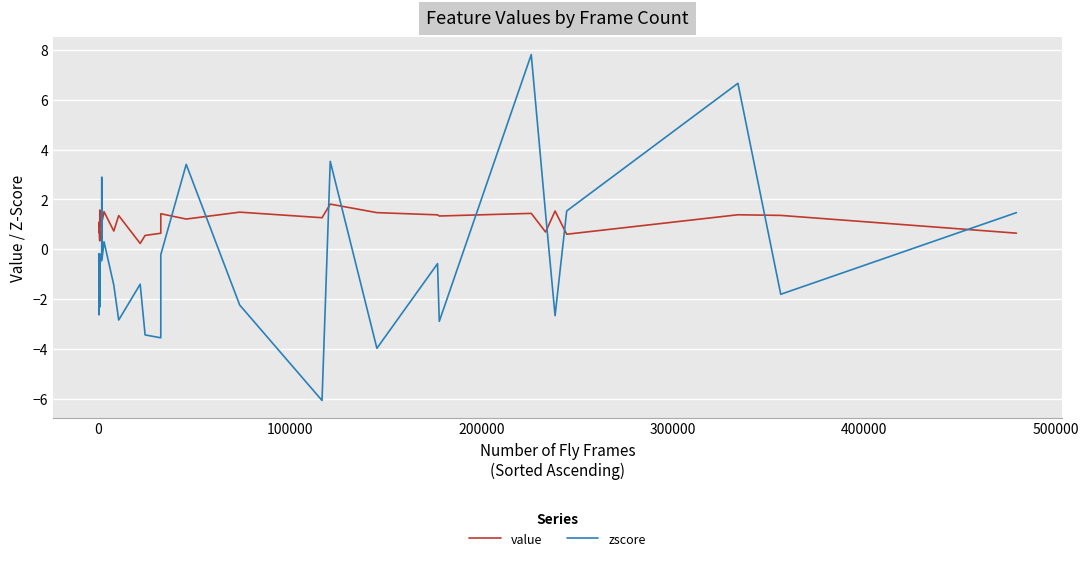

What are all the series names shown in the legend?

value, zscore